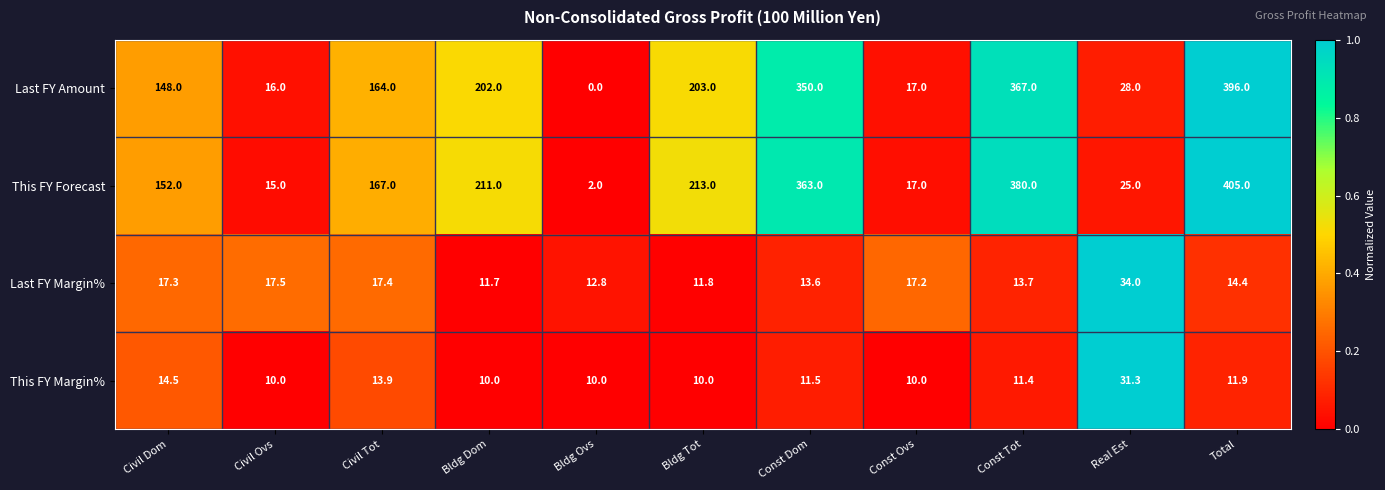

True or false: This FY Forecast has a value of 152.0 at Civil Dom.

True